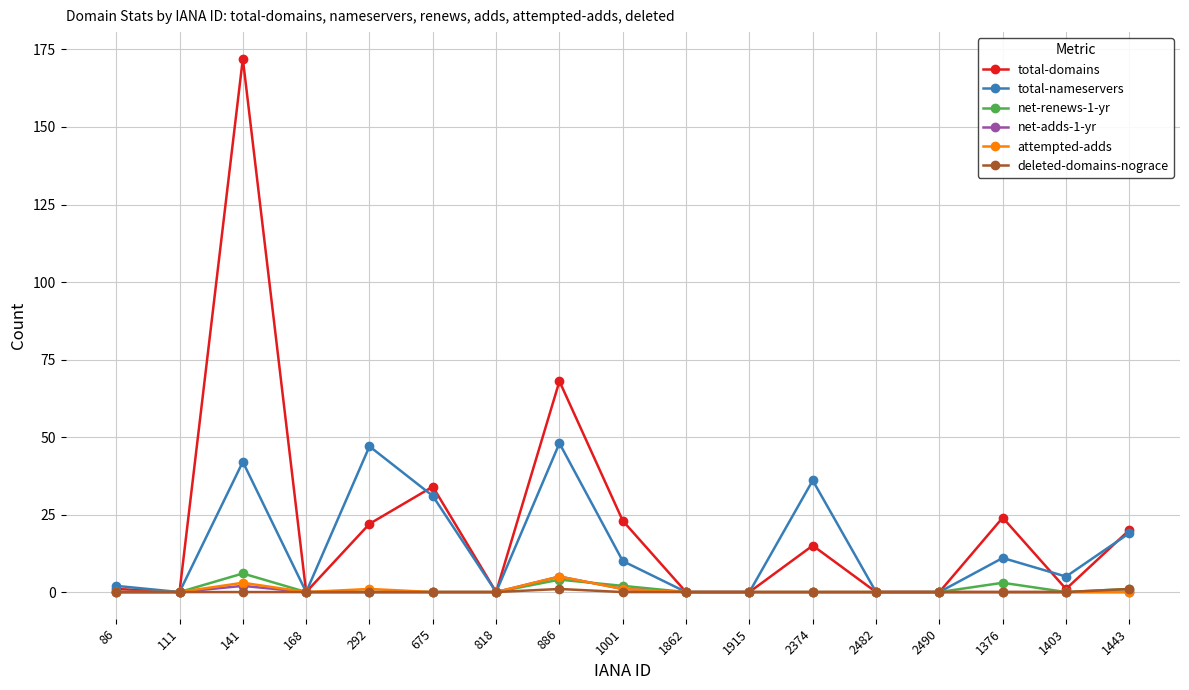

What is the difference between the total-nameservers values at 675 and 1443?

12